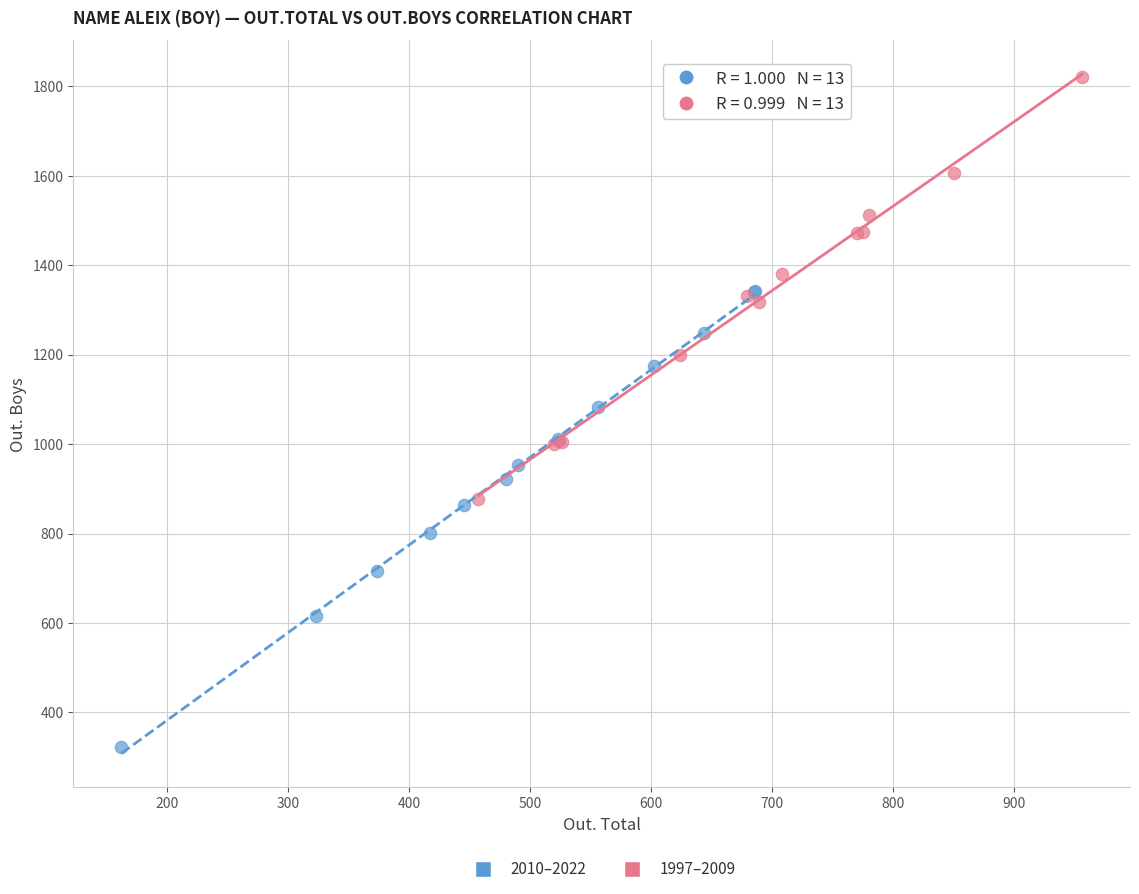

Which series contains the lowest Y value?

2010–2022